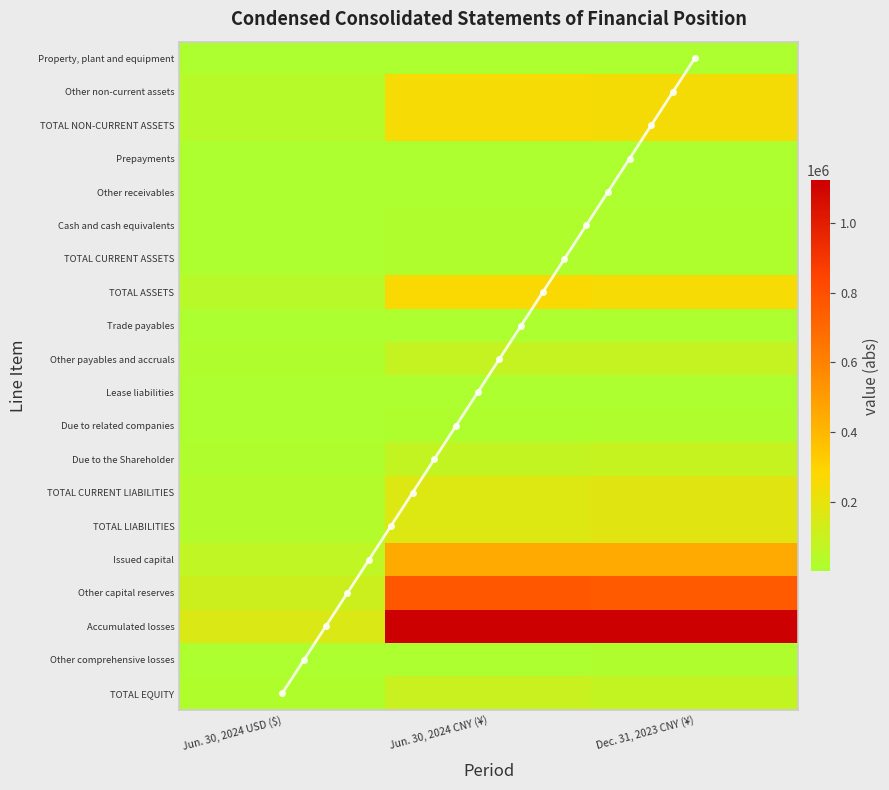

Which series has the largest total across all categories?

Accumulated losses